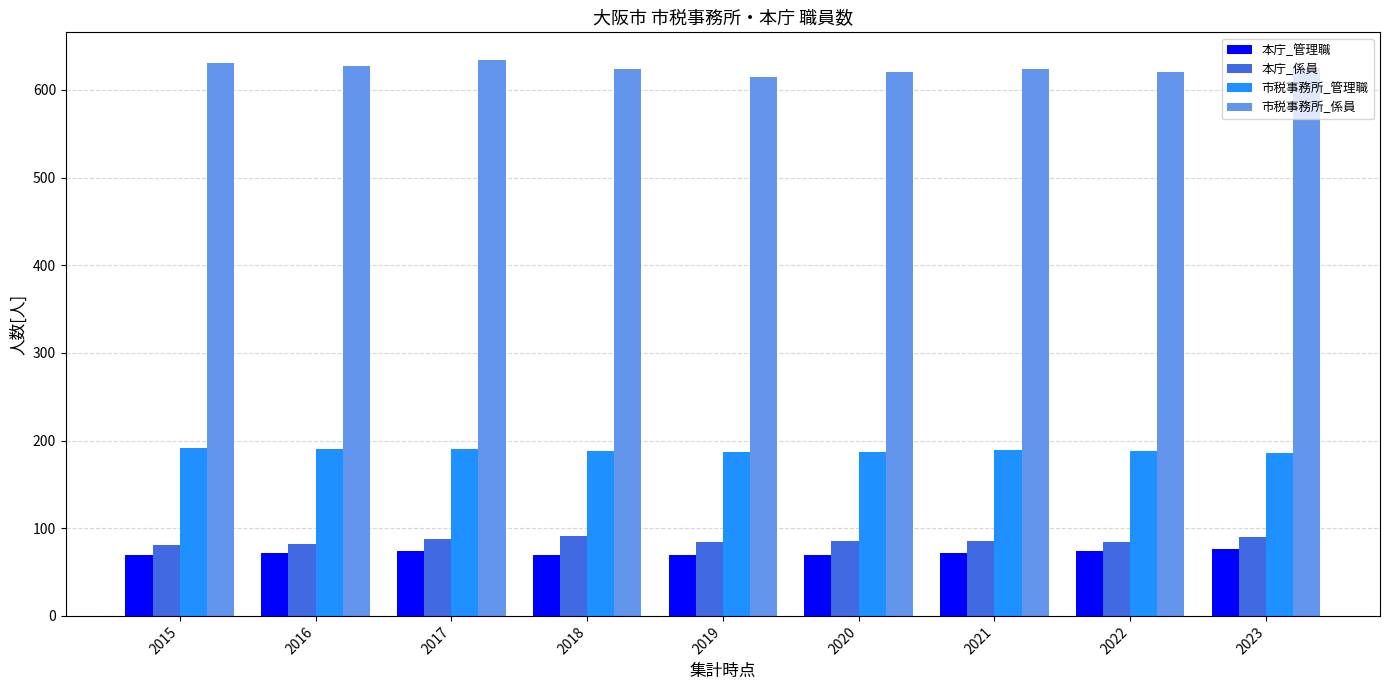

What is the total value across all series at 2021?

970